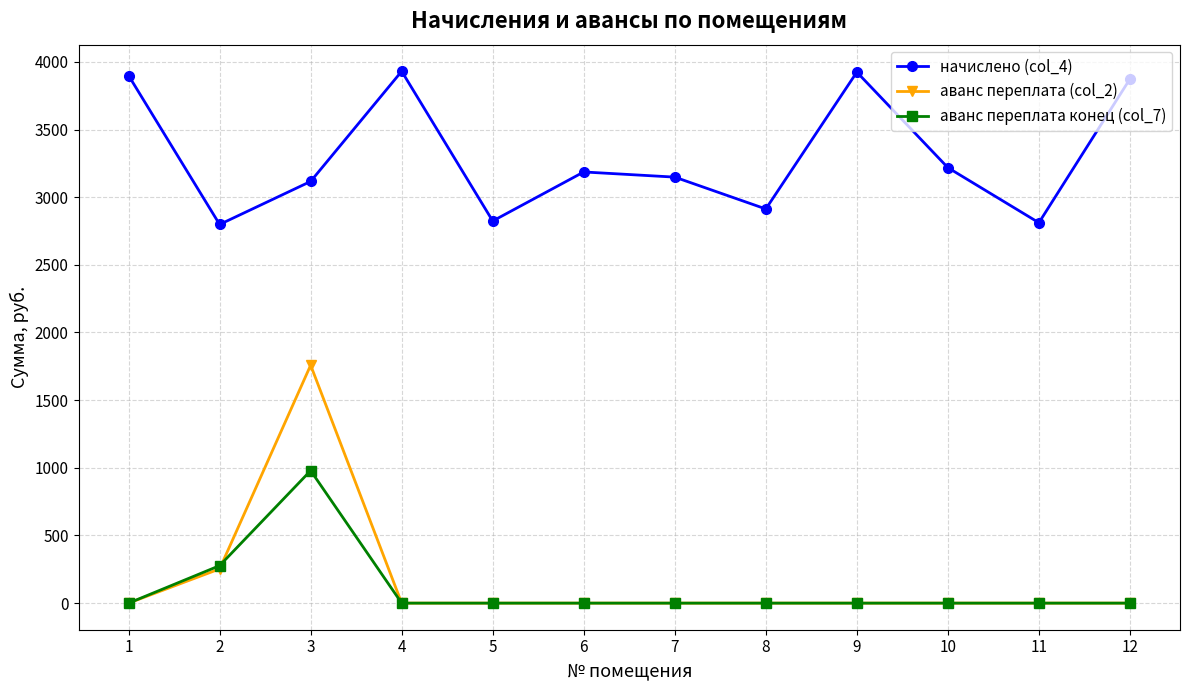

What is the value of the начислено (col_4) point at the 5th from the left?

2823.8